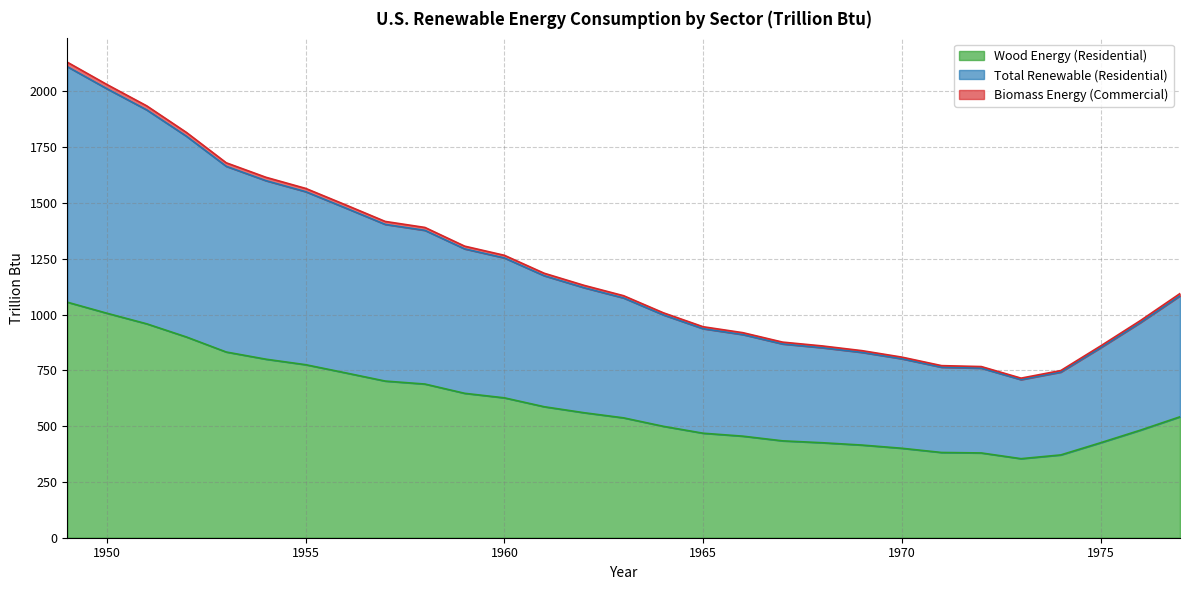

What is the smallest value displayed?

354.1